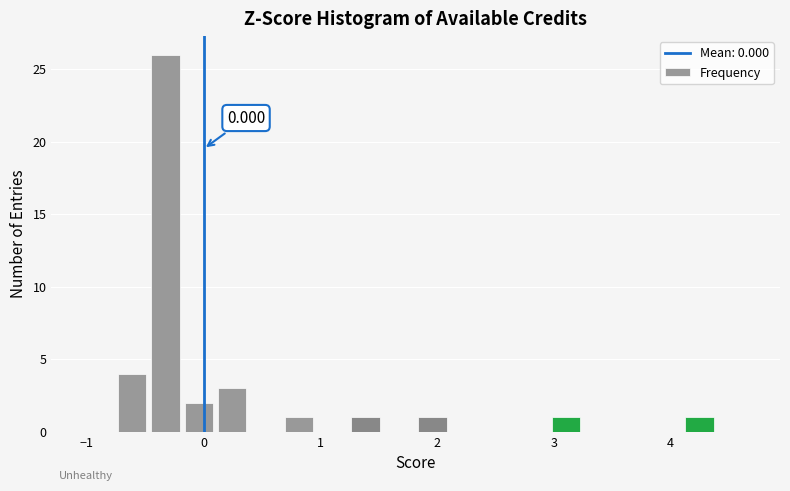

Around what value on the x-axis is the tallest bar? Give the approximate position of its centre, as read against the axis.

-0.3